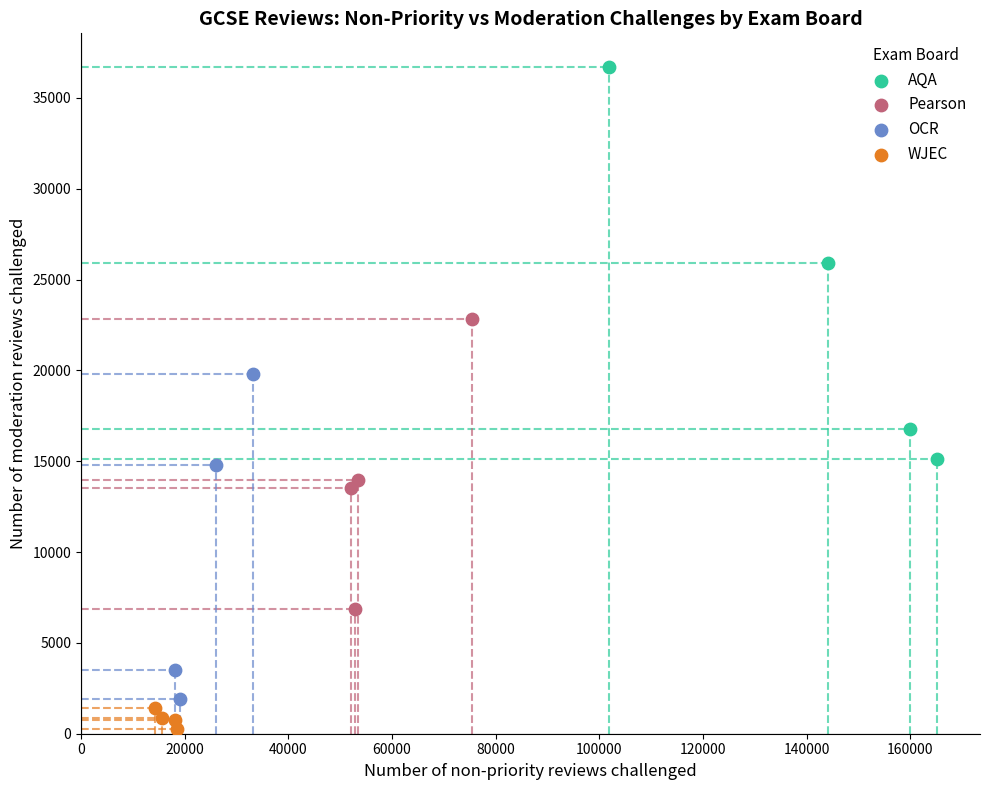

Which series contains the lowest Y value?

WJEC